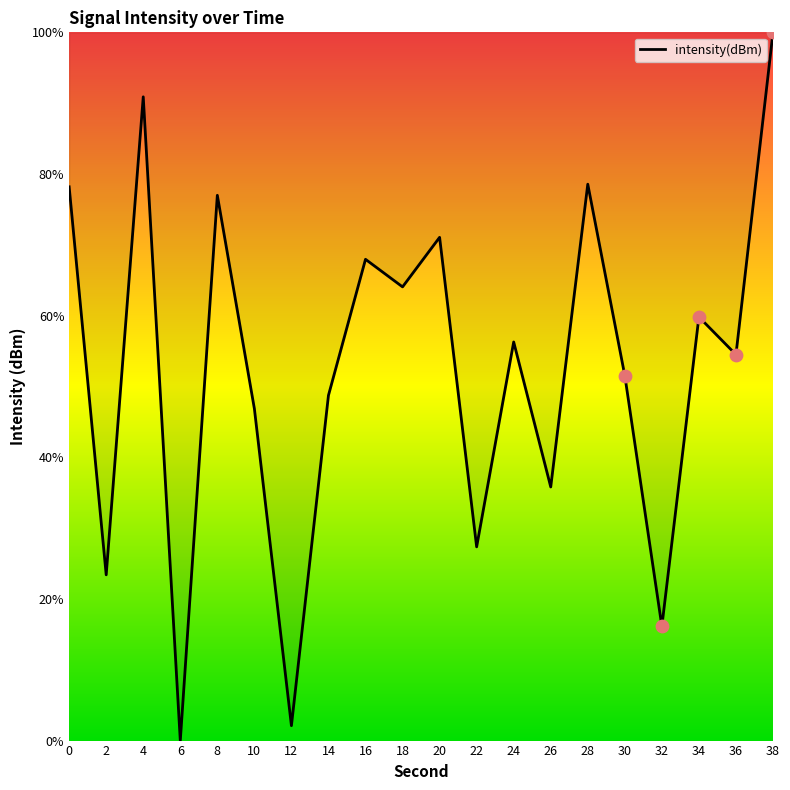

Between 16 and 32, which is larger?

16